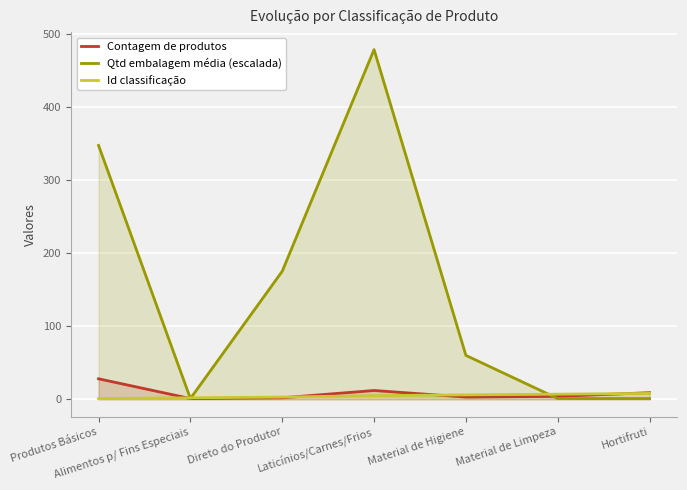

How many lines are shown in the chart?

3